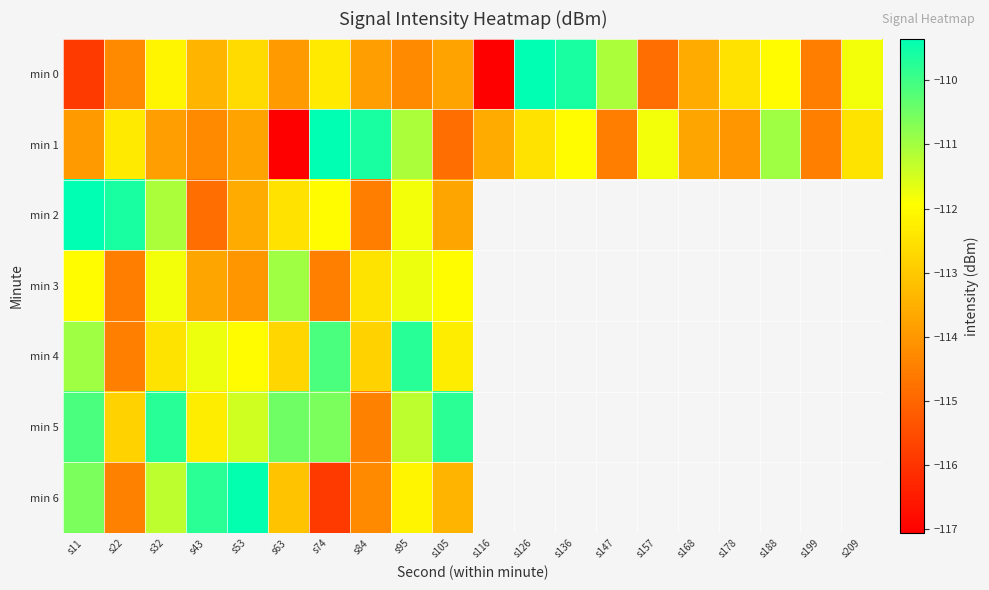

True or false: min 4 has a value of -169.1 at s105.

False